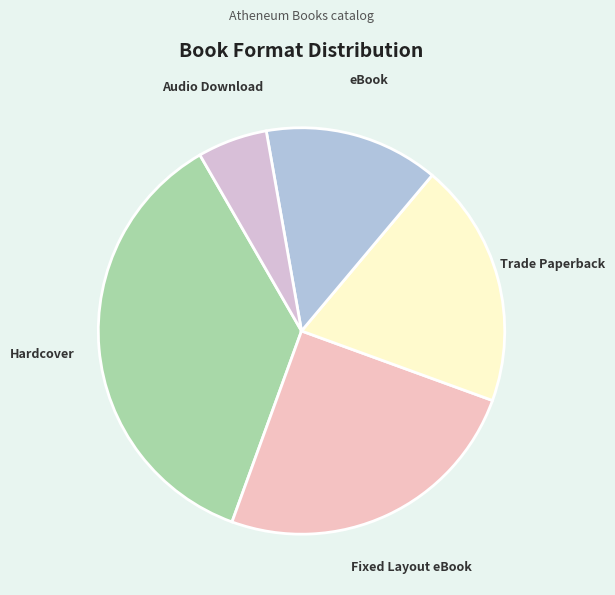

Rank the categories by value from lowest to highest.

Audio Download, eBook, Trade Paperback, Fixed Layout eBook, Hardcover